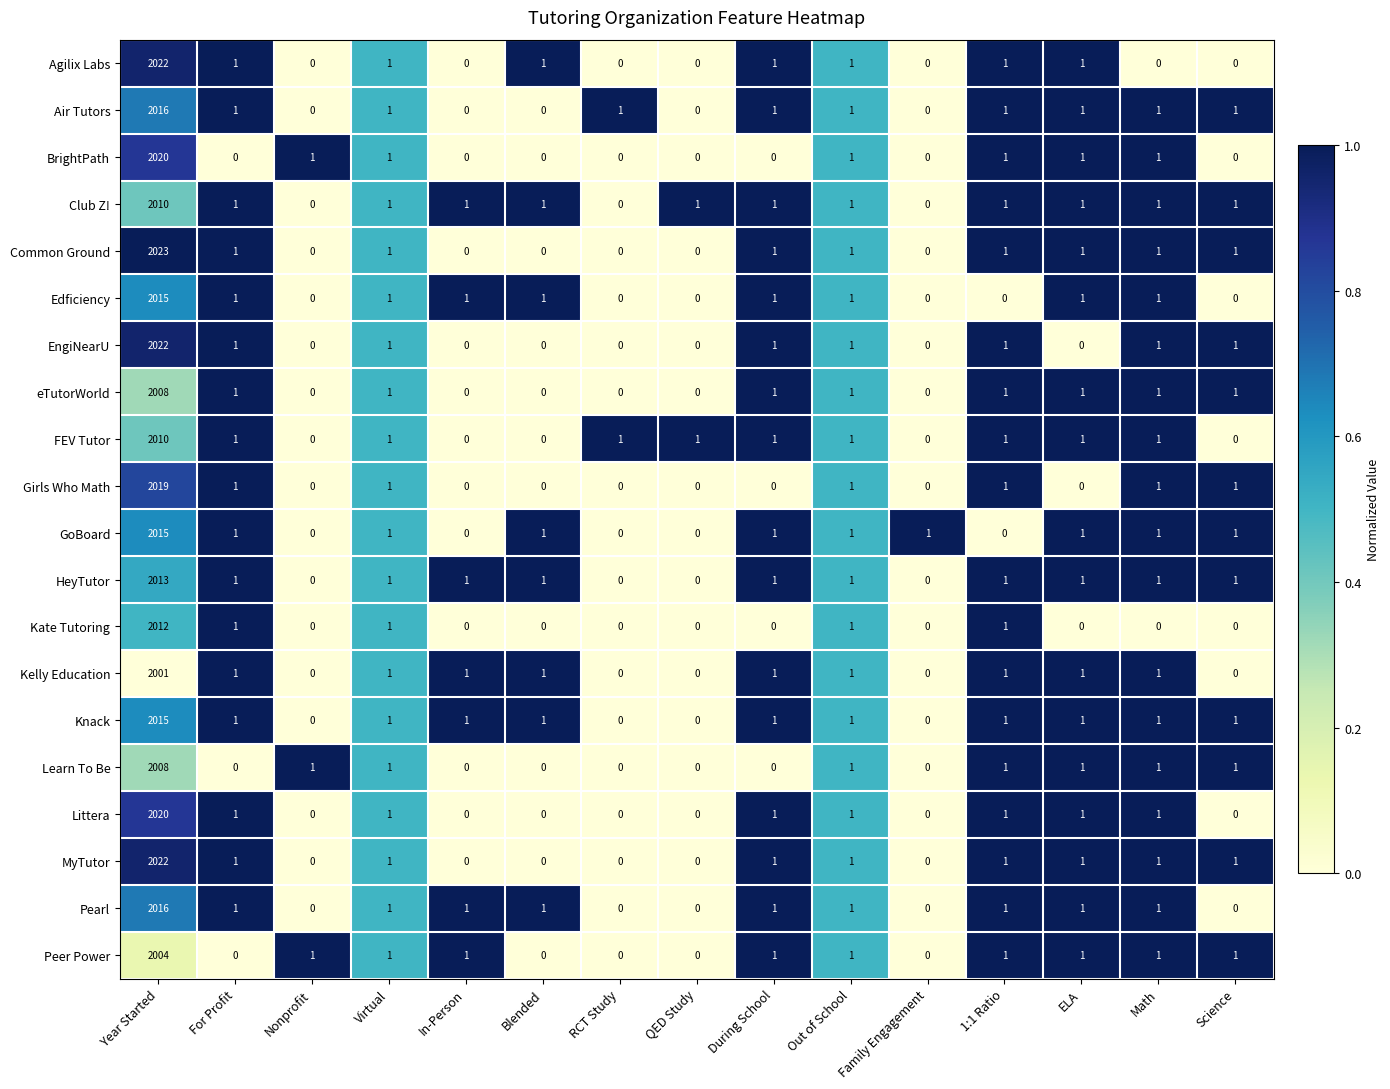

Where does the FEV Tutor series first go above 1?

Year Started